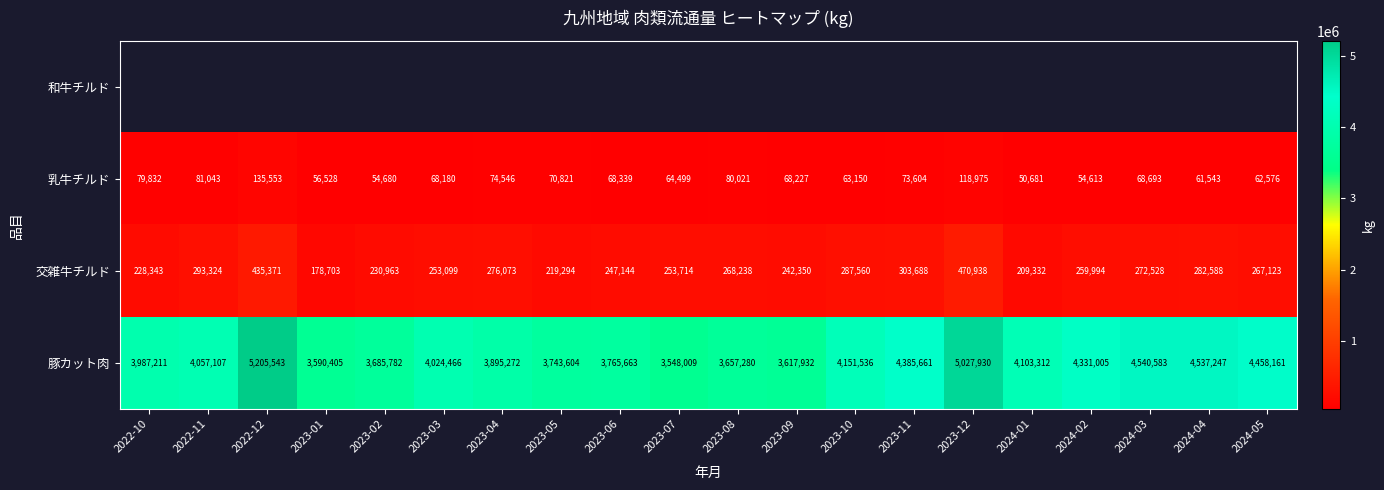

What is the maximum value for 交雑牛チルド?

470938